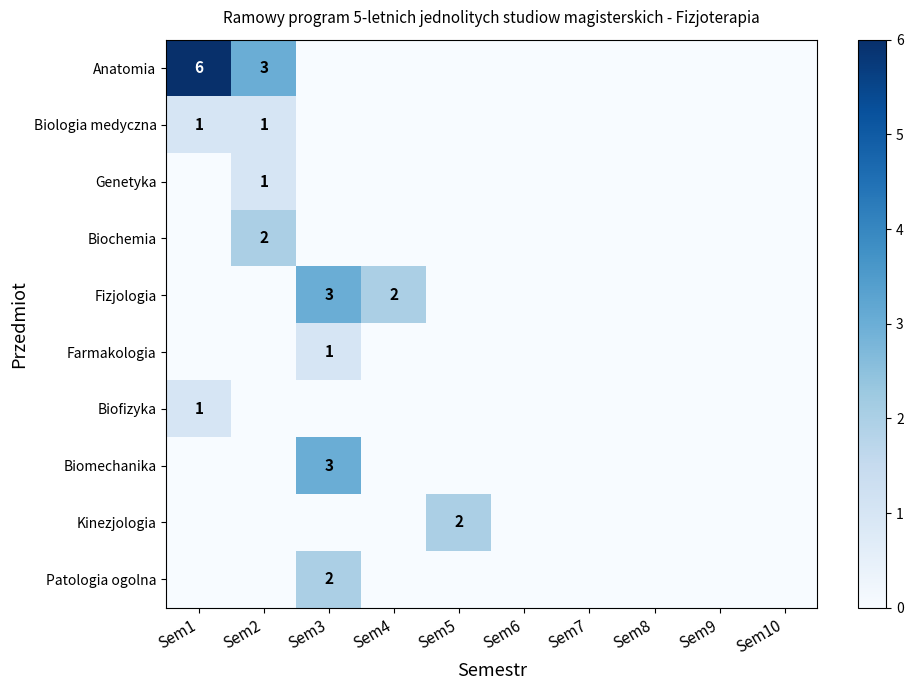

What is the sum of all Biofizyka values?

1